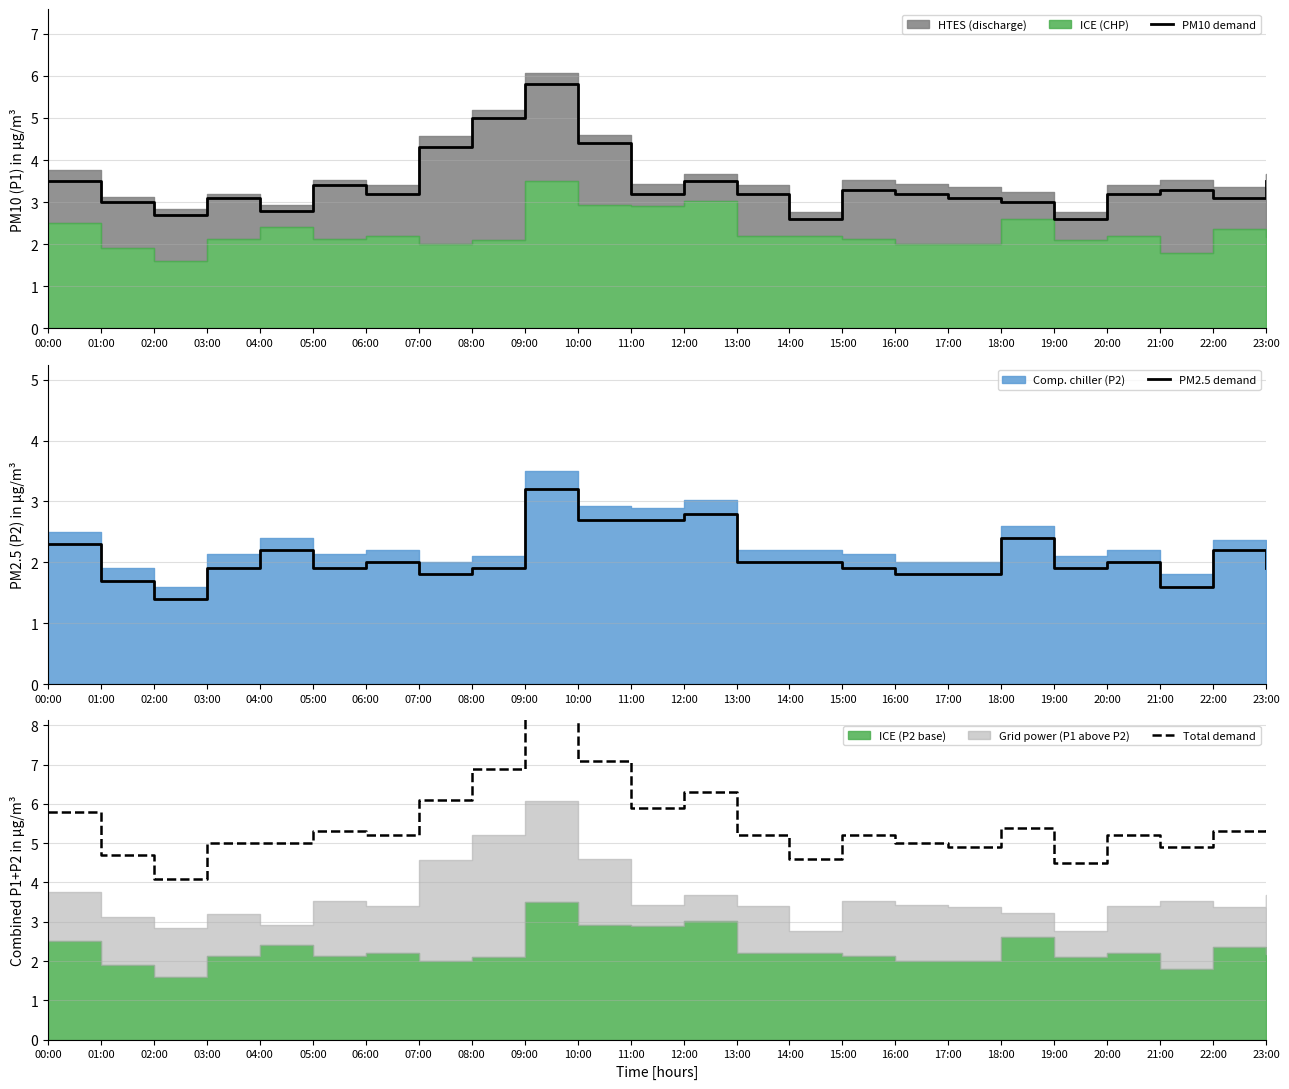

True or false: PM2.5 demand and Total demand cross at least once.

False